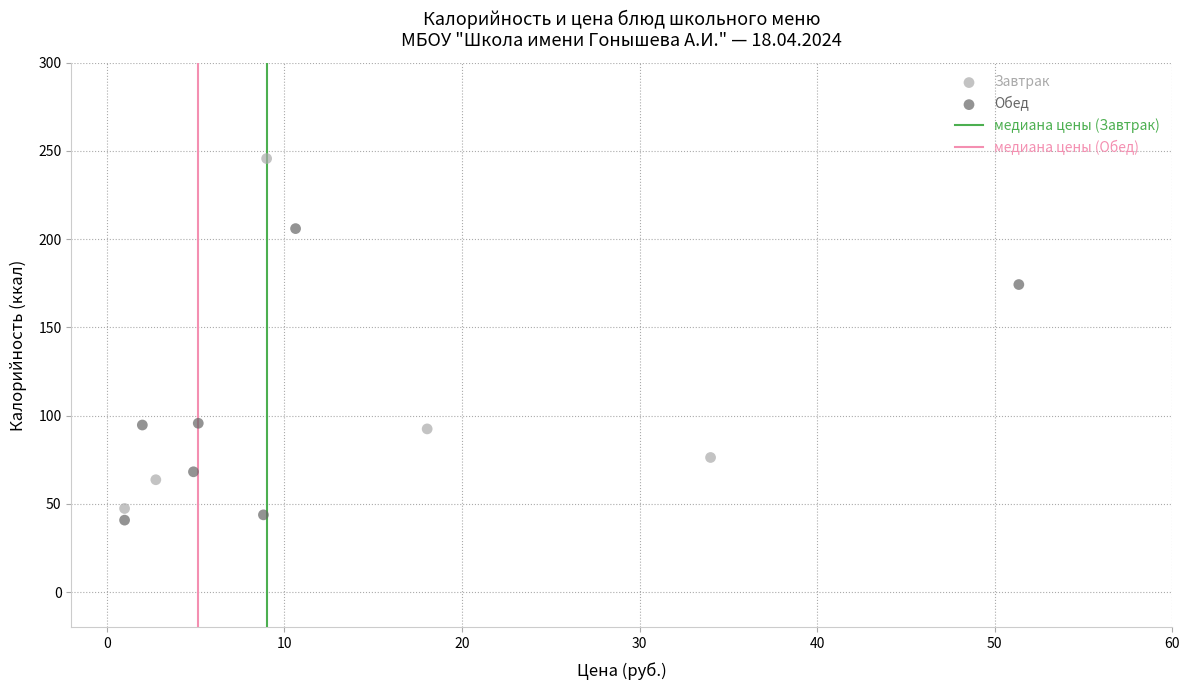

Which series contains the lowest Y value?

Обед